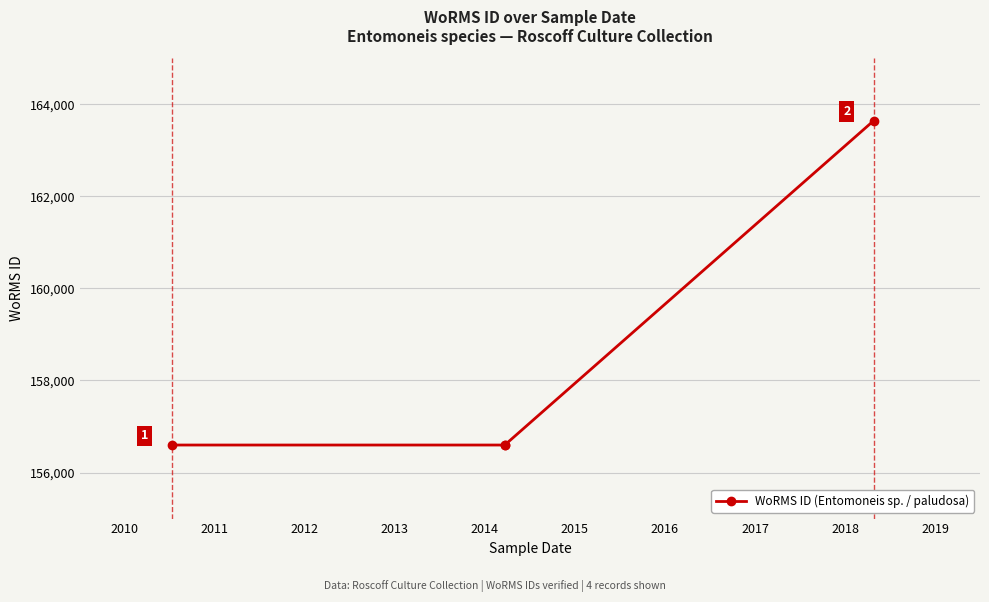

How many values are between 156598 and 163646?

4